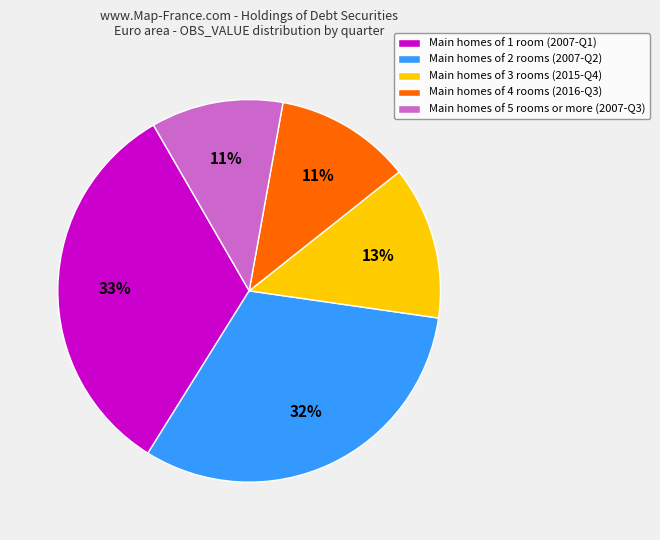

What percentage is the Main homes of 4 rooms (2016-Q3) slice, to the nearest percent?

11%